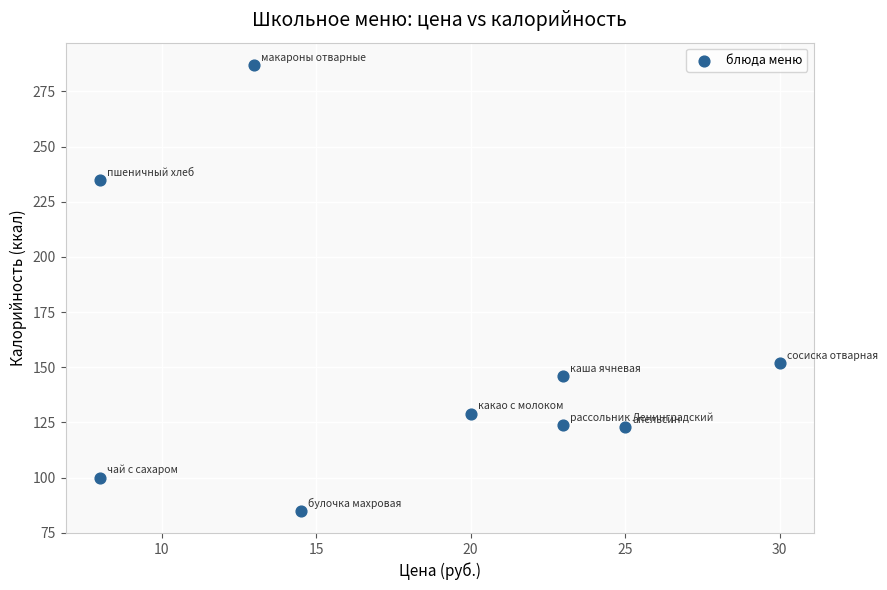

What is the range of Y values (max minus min)?

202